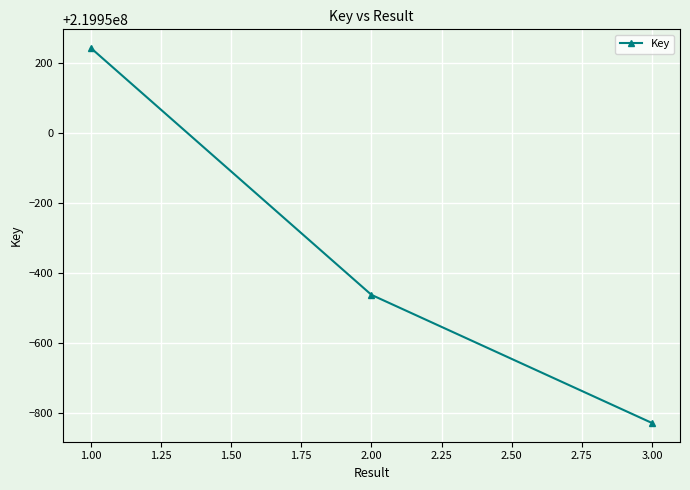

What is the minimum value shown in the chart?

219949171